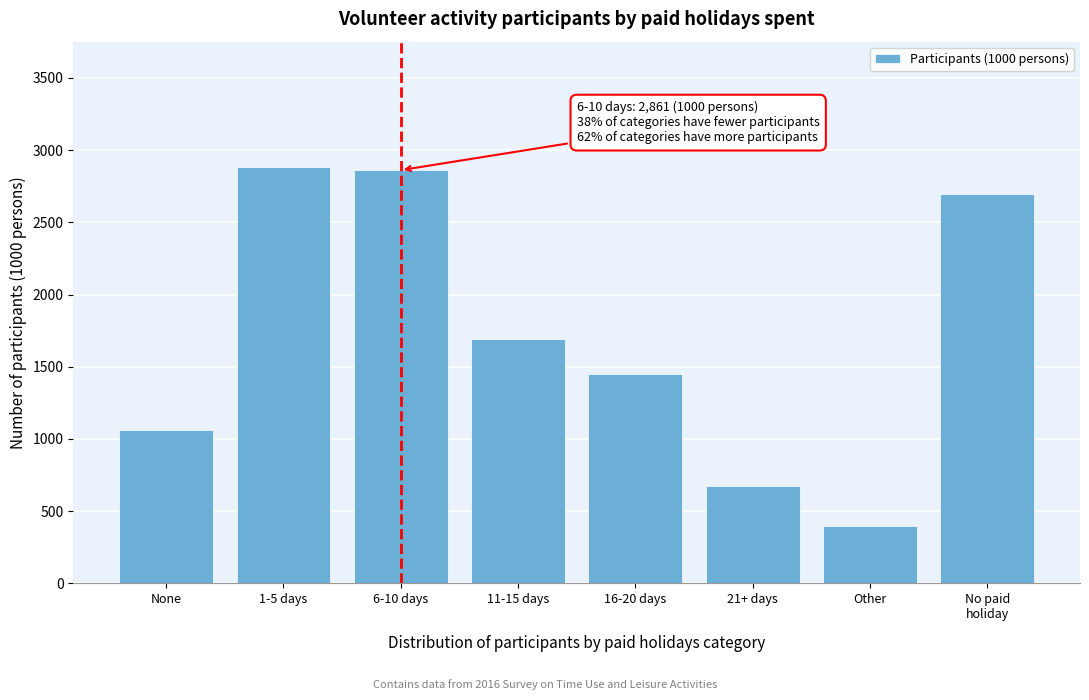

Reading left to right, list all the values displayed in this chart.

1064	2885	2861	1689	1449	676	398	2694